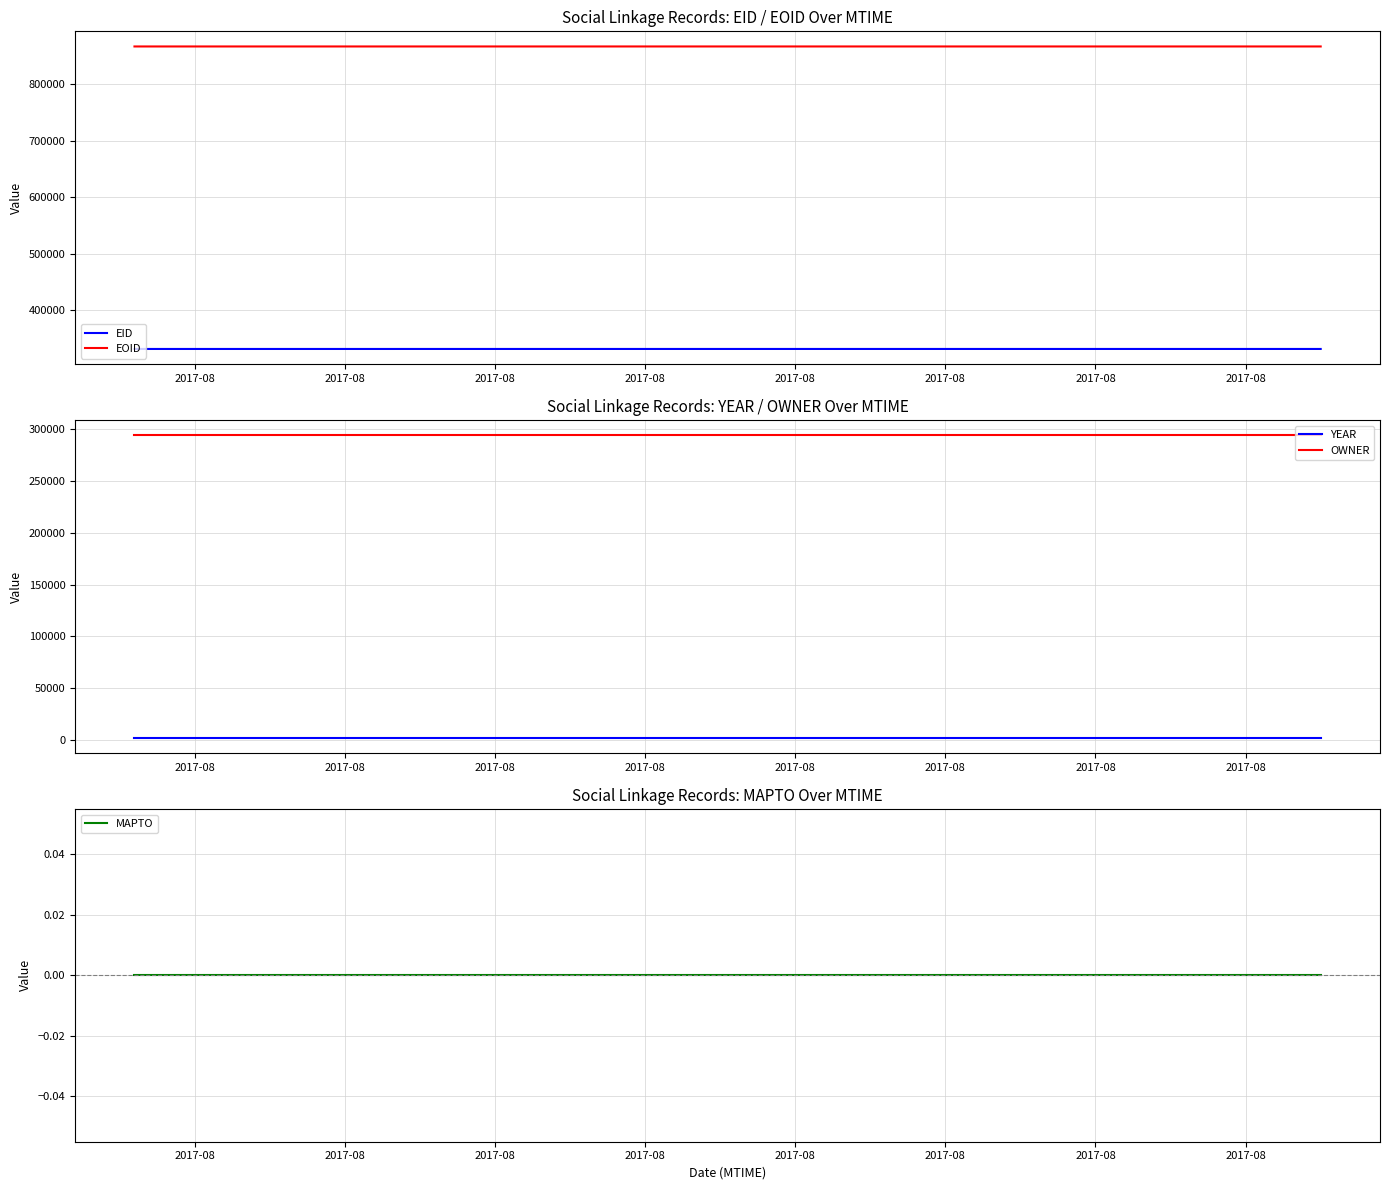

Is this an area chart (filled region under the line)?

No